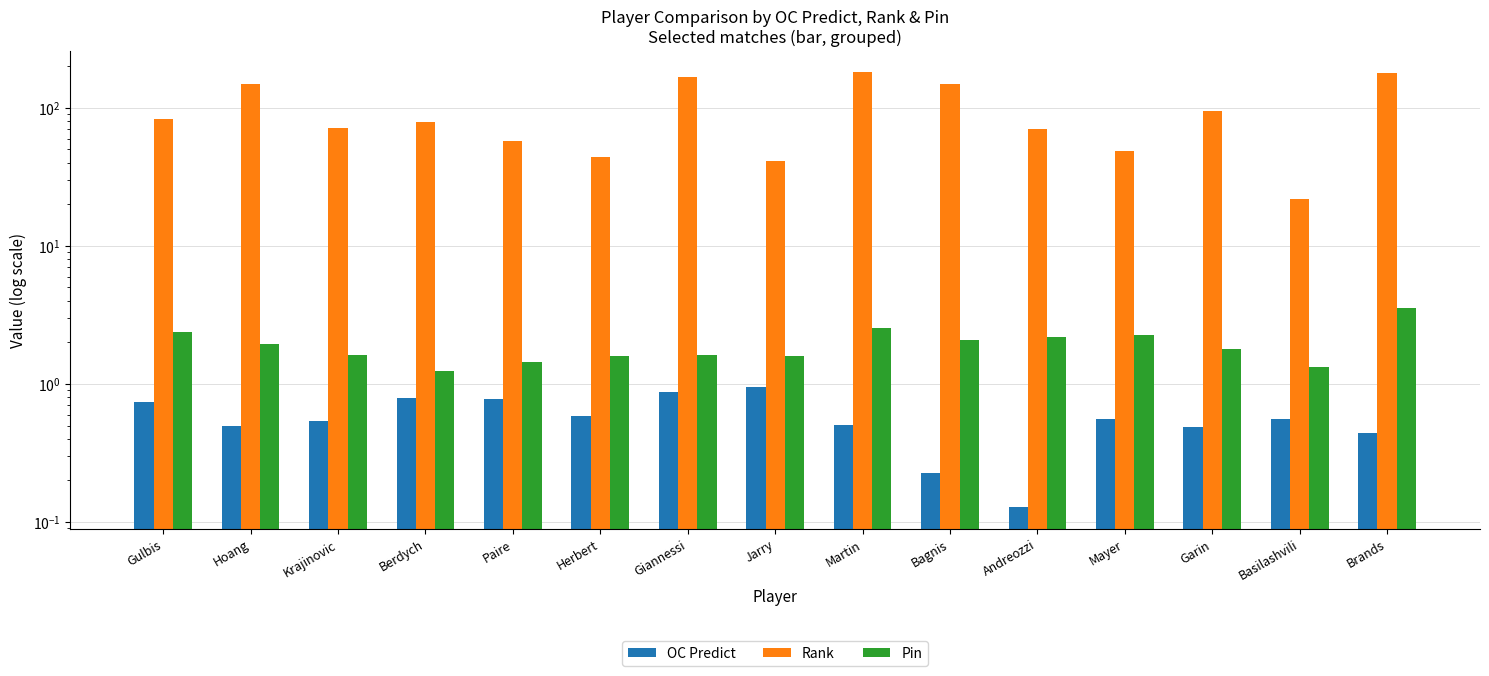

What is the maximum value for OC Predict?

1.0